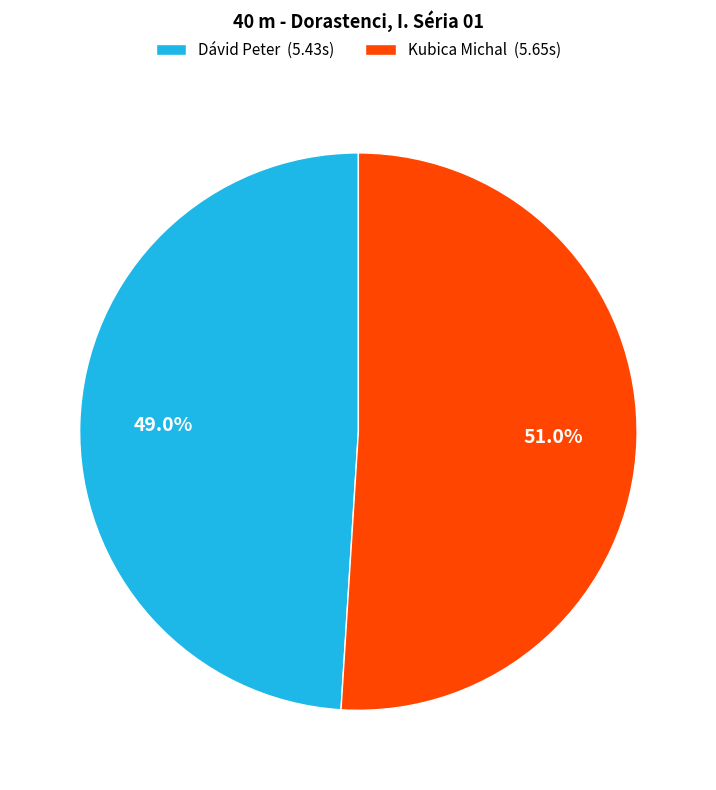

Between Dávid Peter and Kubica Michal, which is larger?

Kubica Michal